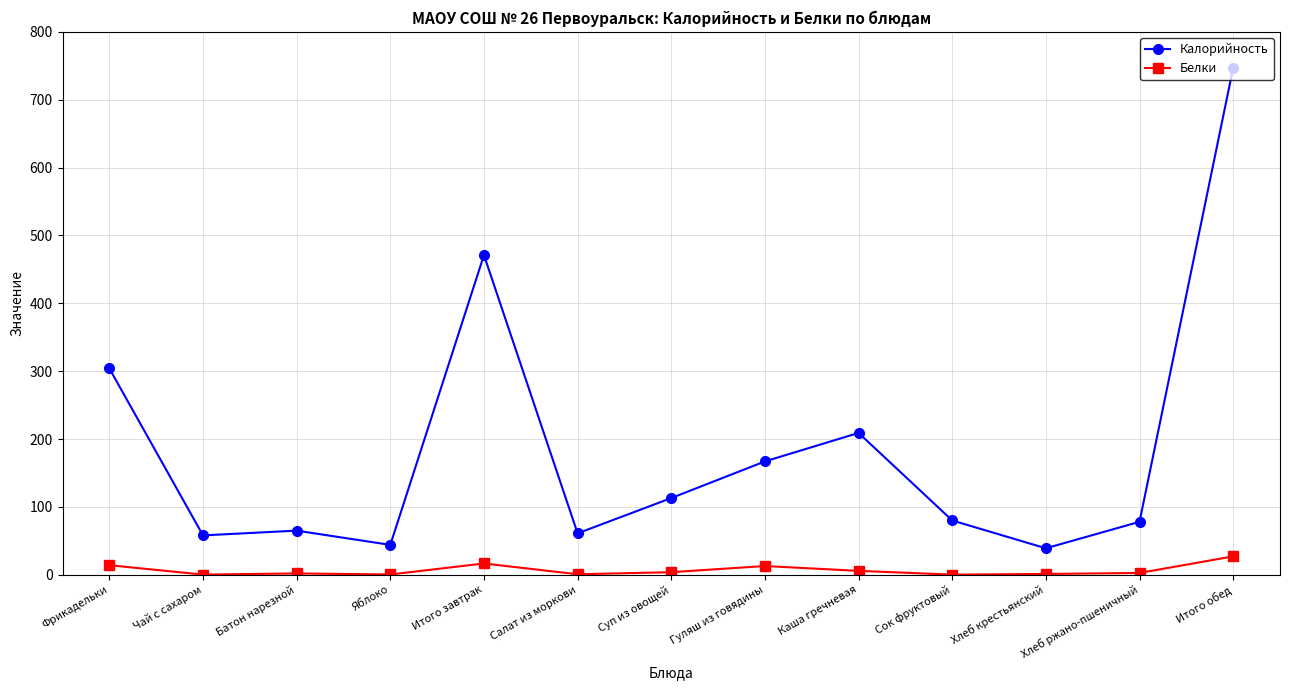

What is the average value of the Калорийность series?

187.4